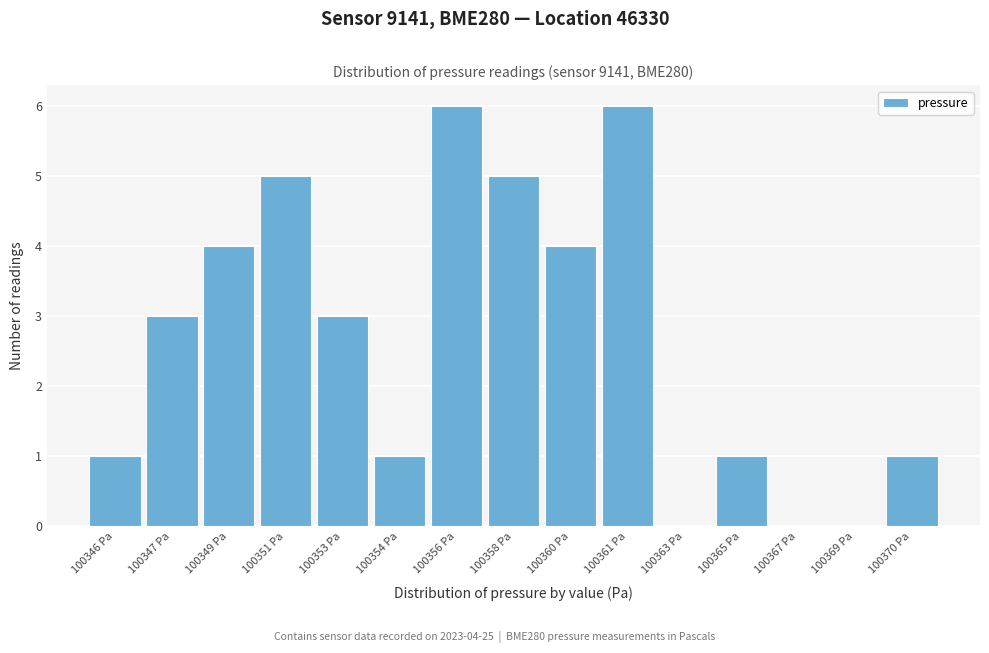

Reading left to right, transcribe all the data shown in this chart.

100346 Pa=1	100347 Pa=3	100349 Pa=4	100351 Pa=5	100353 Pa=3	100354 Pa=1	100356 Pa=6	100358 Pa=5	100360 Pa=4	100361 Pa=6	100363 Pa=0	100365 Pa=1	100367 Pa=0	100369 Pa=0	100370 Pa=1